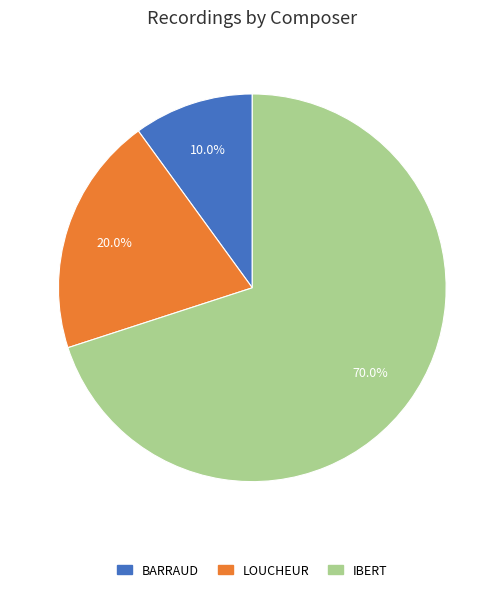

Which category has the smallest portion of the pie?

BARRAUD